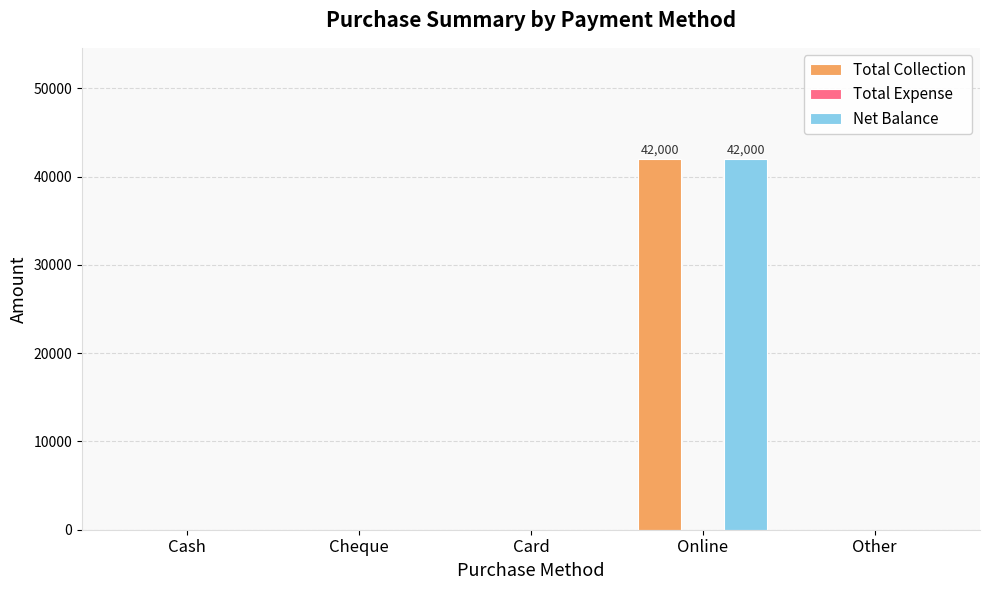

What is the sum of all Net Balance values?

42000